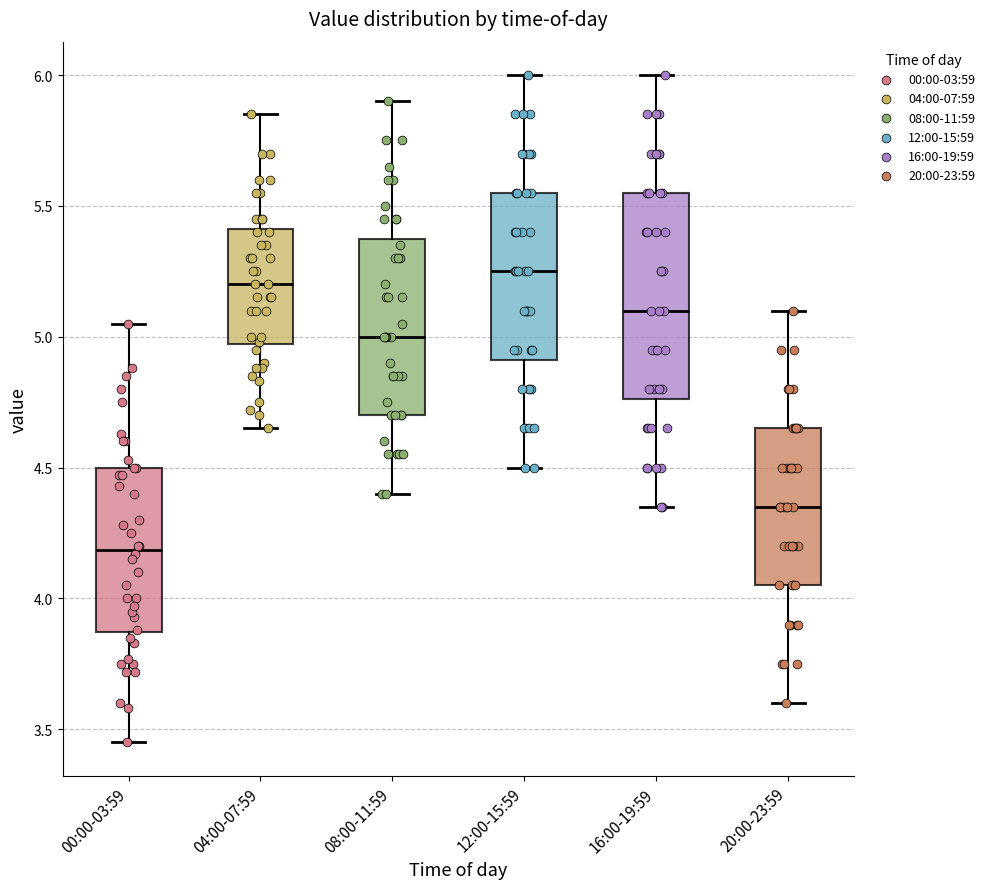

Reading left to right, transcribe this box plot: for each box, give where its median line is, the range the box spans, and where its two whiskers end, as read against the y-axis. The values are not printed on the chart, so give them approximately, as read against the axis.

00:00-03:59: median 4.20, box 3.85 to 4.50, whiskers 3.45 to 5.05
04:00-07:59: median 5.20, box 4.95 to 5.40, whiskers 4.65 to 5.85
08:00-11:59: median 5.00, box 4.70 to 5.40, whiskers 4.40 to 5.90
12:00-15:59: median 5.25, box 4.90 to 5.55, whiskers 4.50 to 6.00
16:00-19:59: median 5.10, box 4.75 to 5.55, whiskers 4.35 to 6.00
20:00-23:59: median 4.35, box 4.05 to 4.65, whiskers 3.60 to 5.10